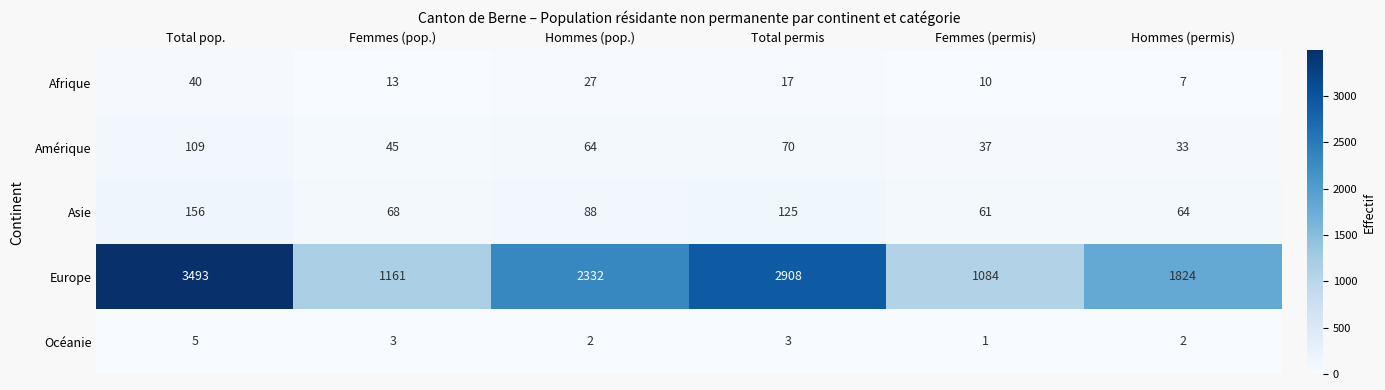

At Hommes (permis), list the series in order from largest to smallest.

Europe, Asie, Amérique, Afrique, Océanie